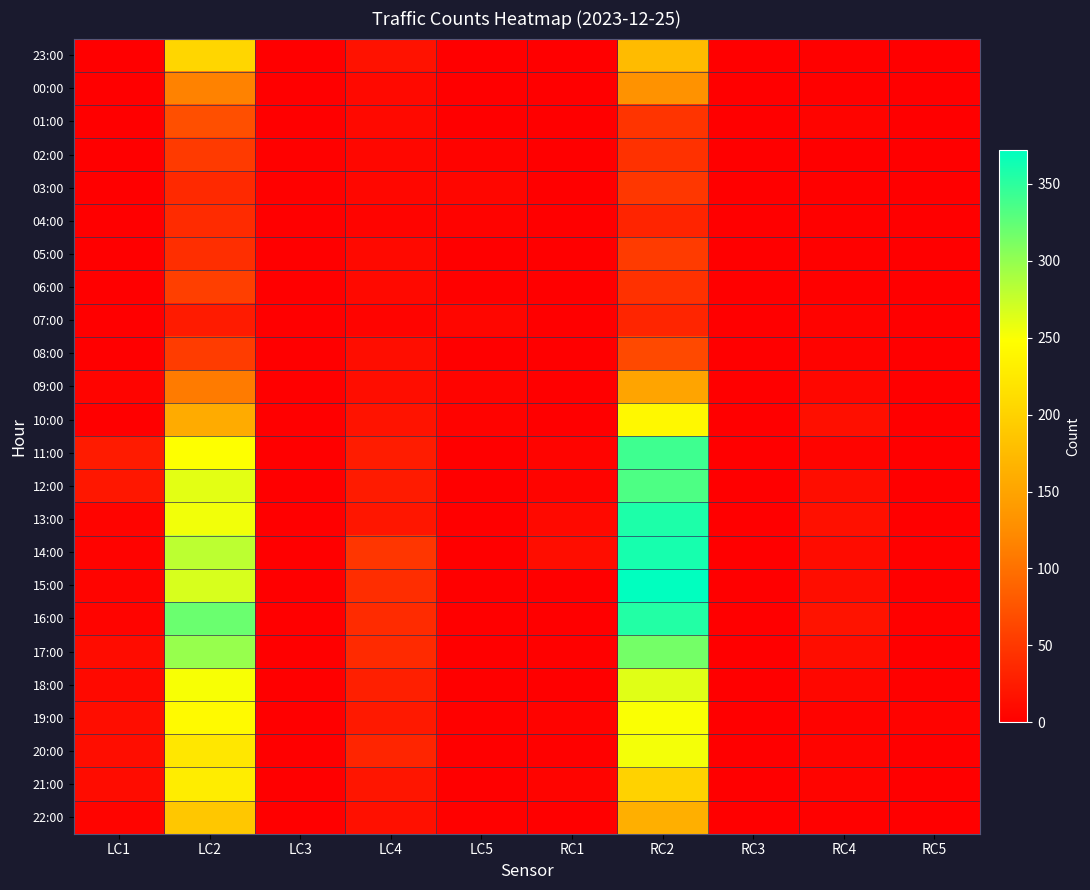

At how many categories does at least one series exceed 48?

2